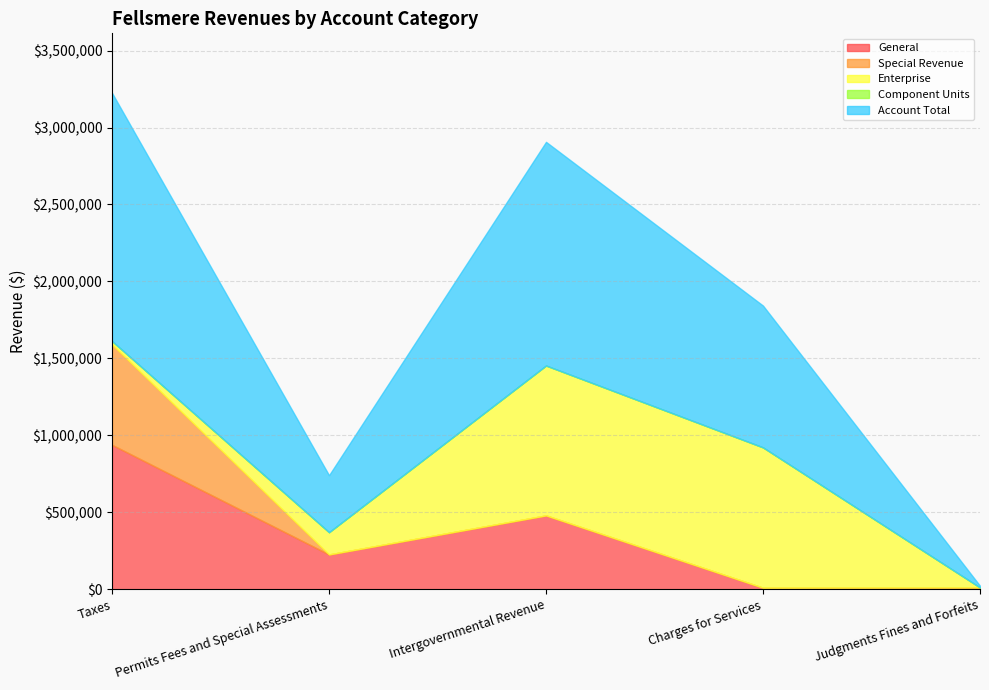

What is the label of the 2nd point from the left?

Permits Fees and Special Assessments